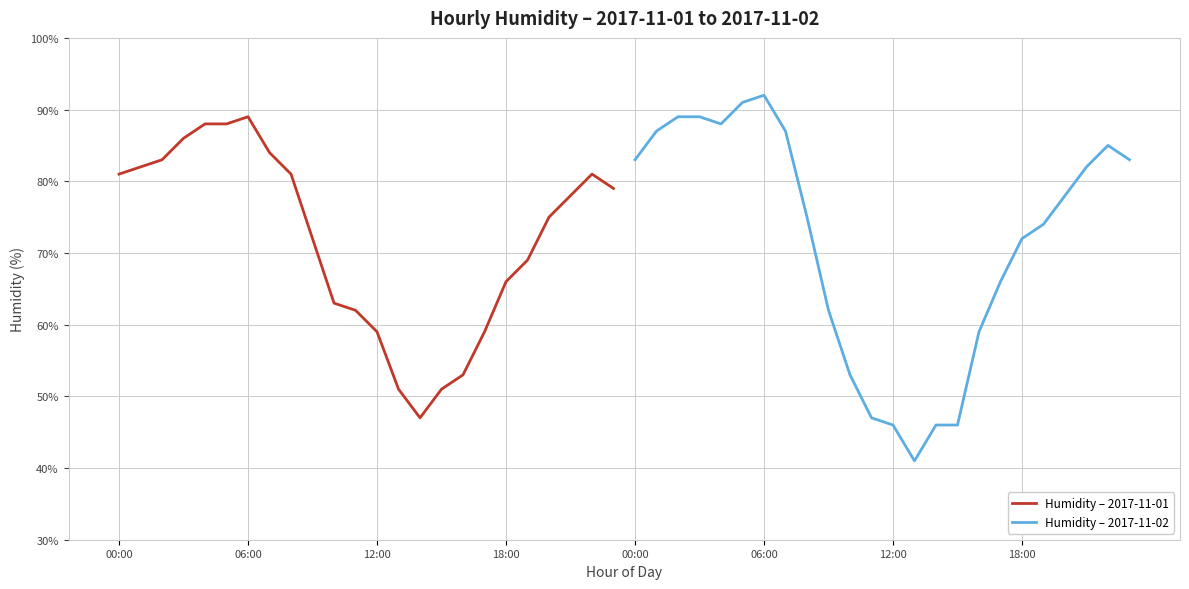

True or false: Humidity – 2017-11-02 has more than 2 interior local peaks.

False